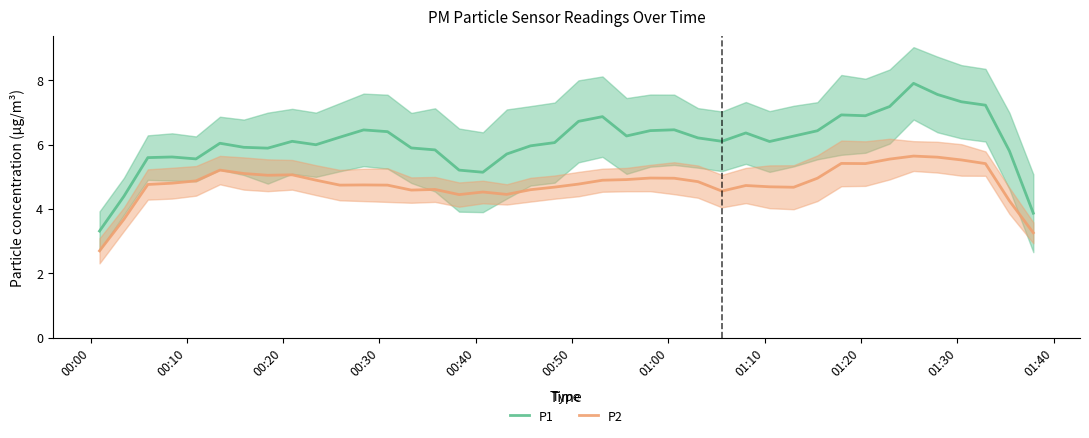

What is the value of the P2 point at the 31st from the left?

5.0